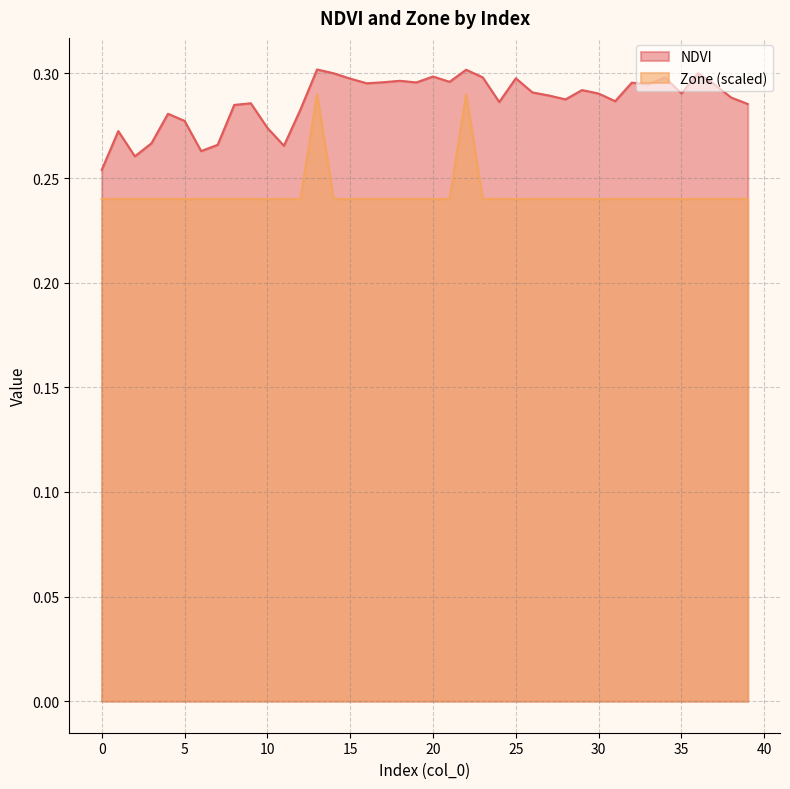

True or false: Zone and NDVI intersect in this chart.

False